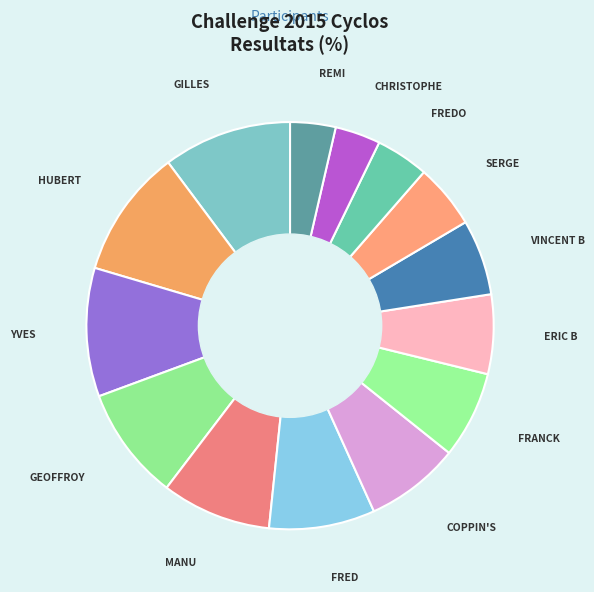

To the nearest percent, what is the combined percentage of HUBERT and FRED?

19%